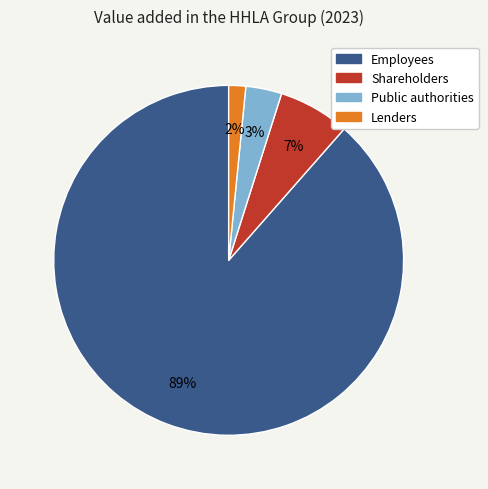

Combined, do Public authorities and Lenders account for over 50%?

No